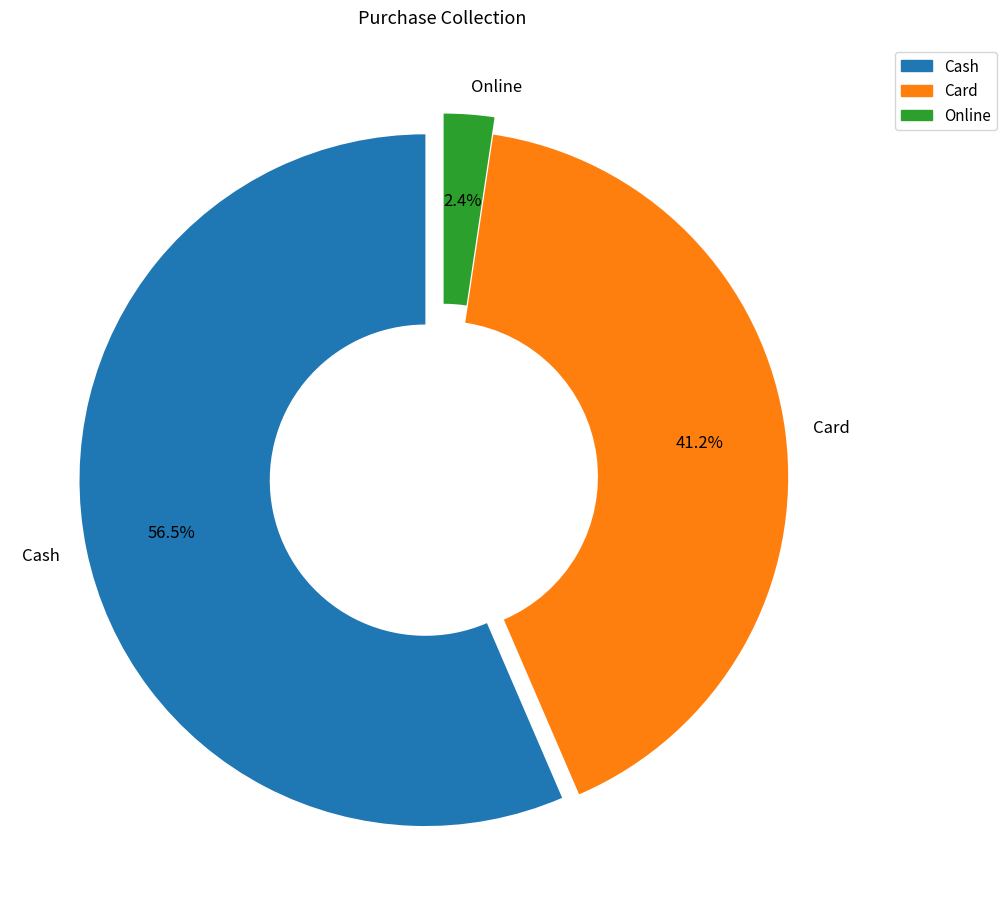

What percentage is NOT represented by Online?

97.6%